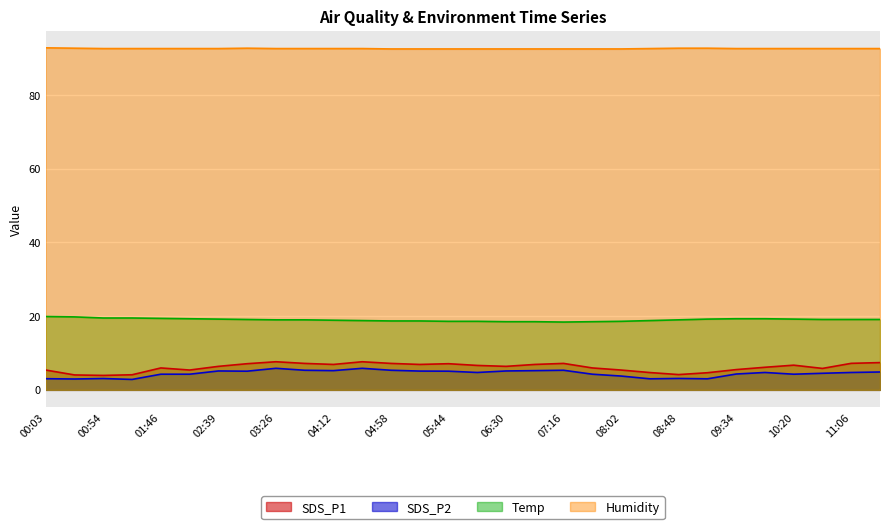

True or false: SDS_P2 and Temp intersect in this chart.

False